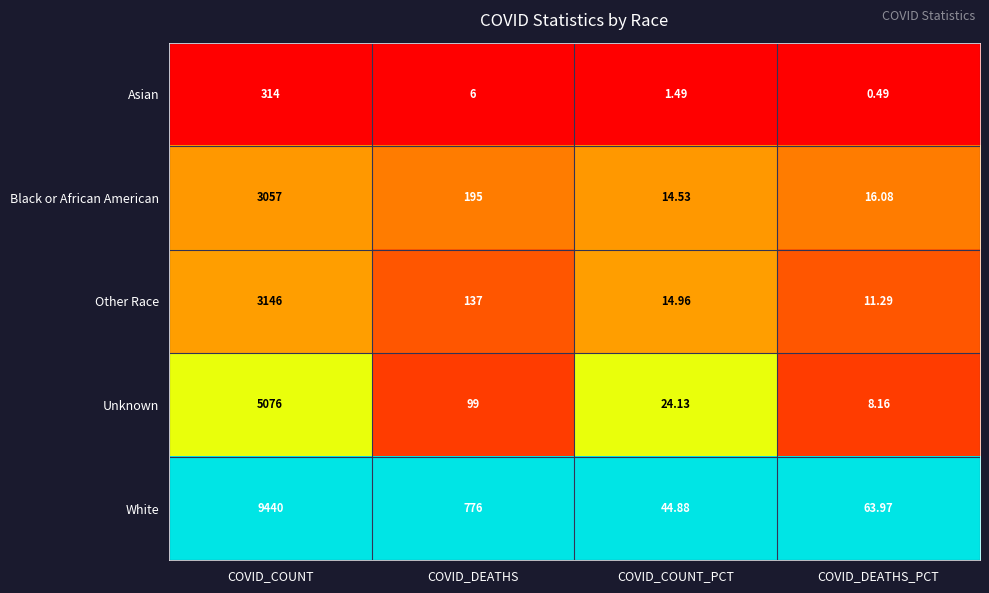

Rank the series by their maximum value, from lowest to highest.

Asian, Black or African American, Other Race, Unknown, White